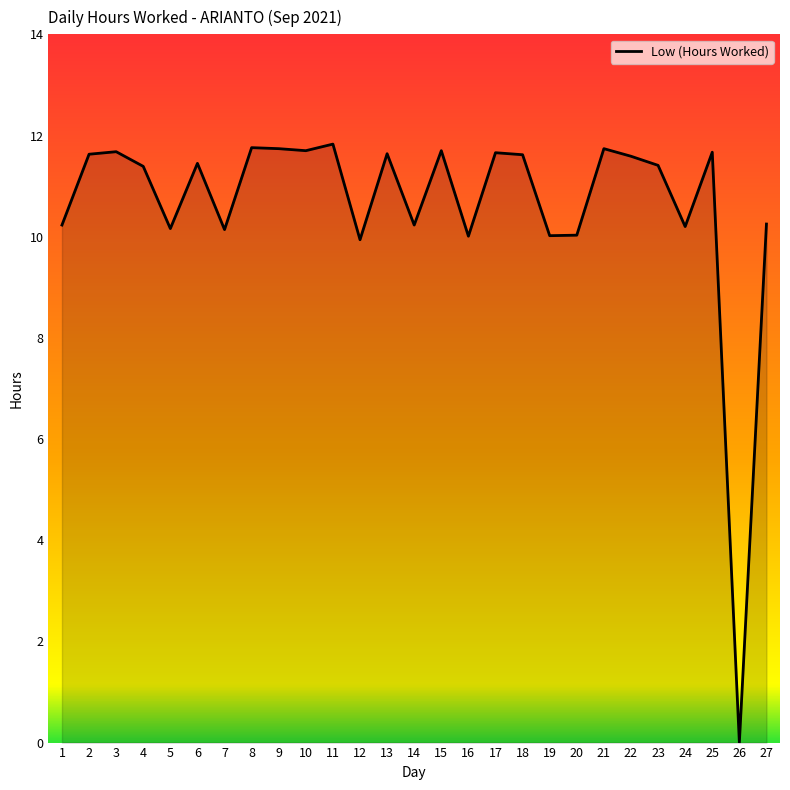

What is the difference between the maximum and minimum values?

11.8